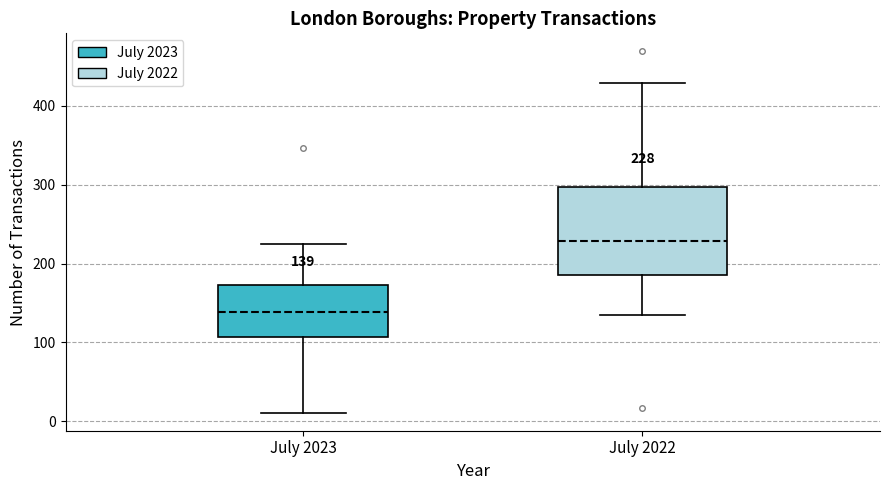

Which box has the highest median line?

July 2022